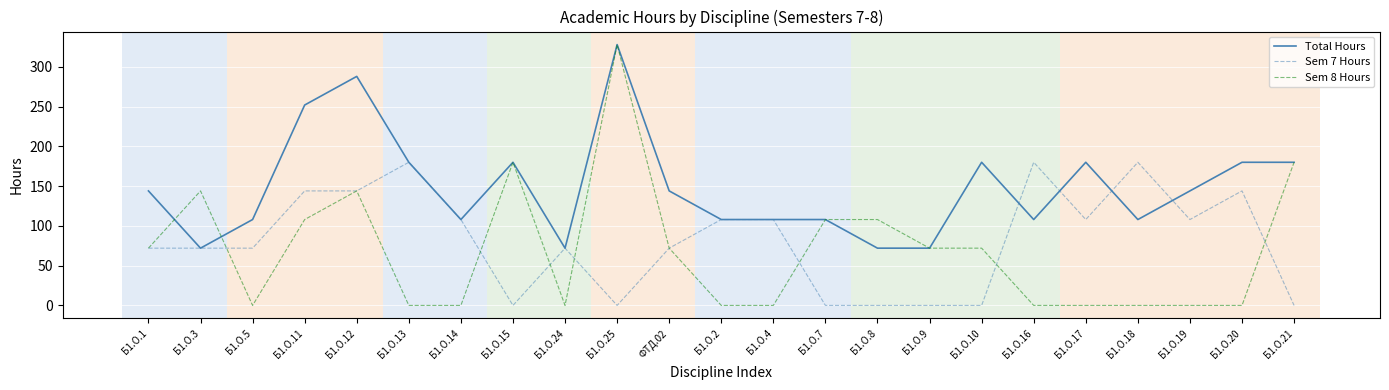

Where is the first local minimum for Sem 8 Hours?

Б1.О.5